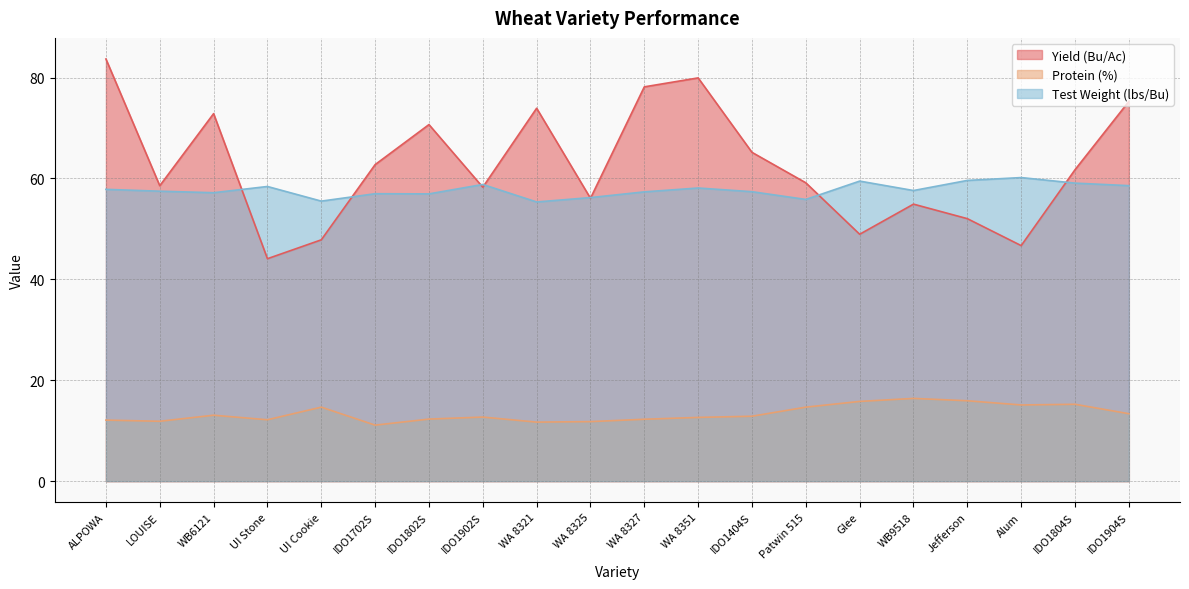

Which has a higher value, ALPOWA or IDO1702S?

ALPOWA